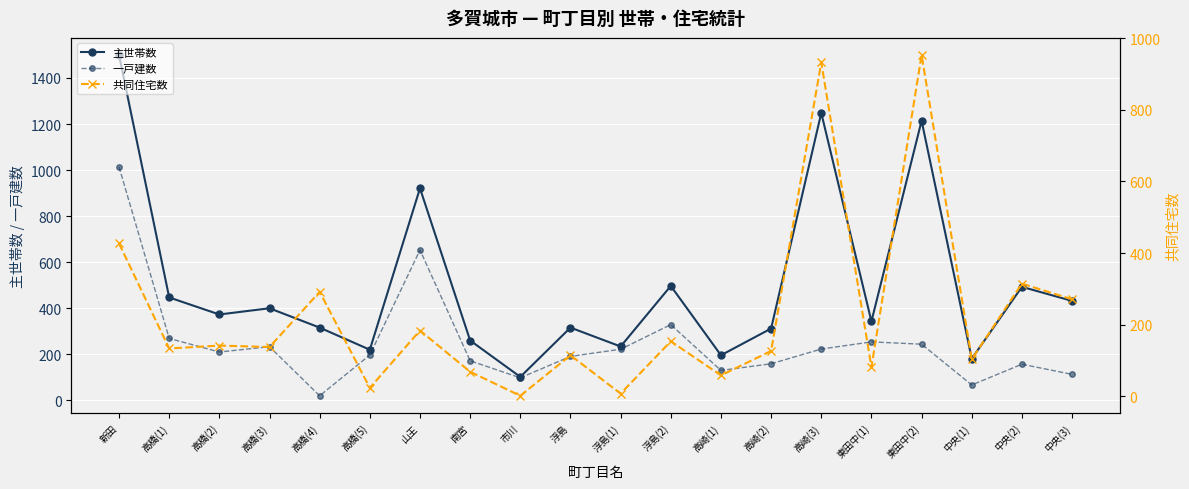

How many values in the 共同住宅数 series are below 138?

10